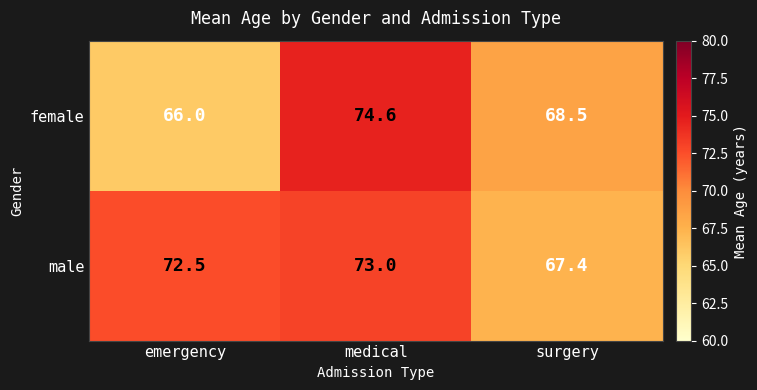

Reading right to left, transcribe all the data shown in this chart.

female: 68.5	74.6	66.0
male: 67.4	73.0	72.5